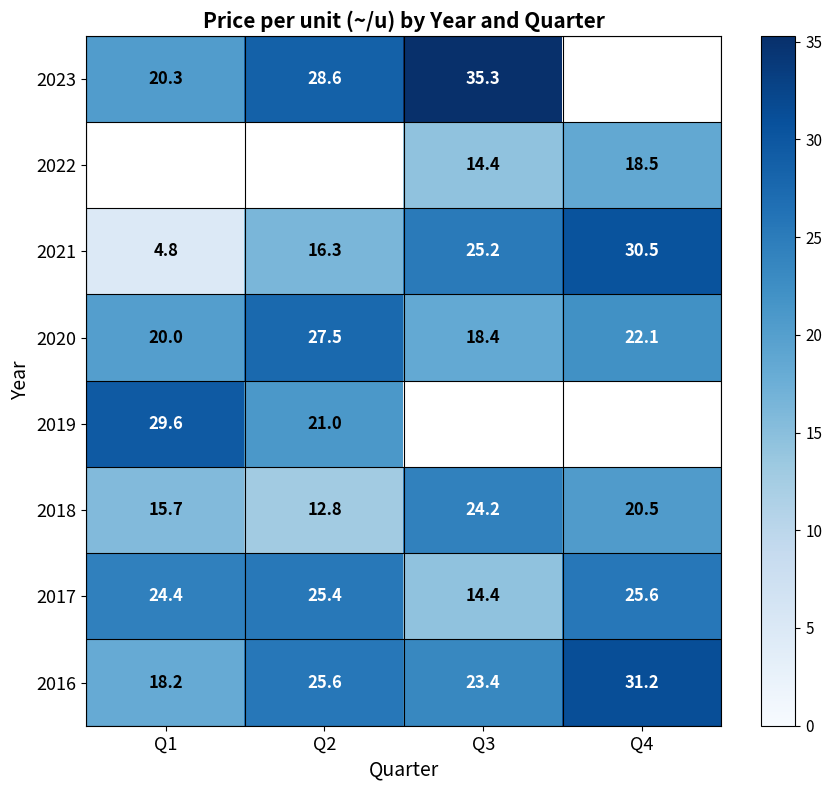

What is the difference between the 2021 values at Q2 and Q1?

11.5